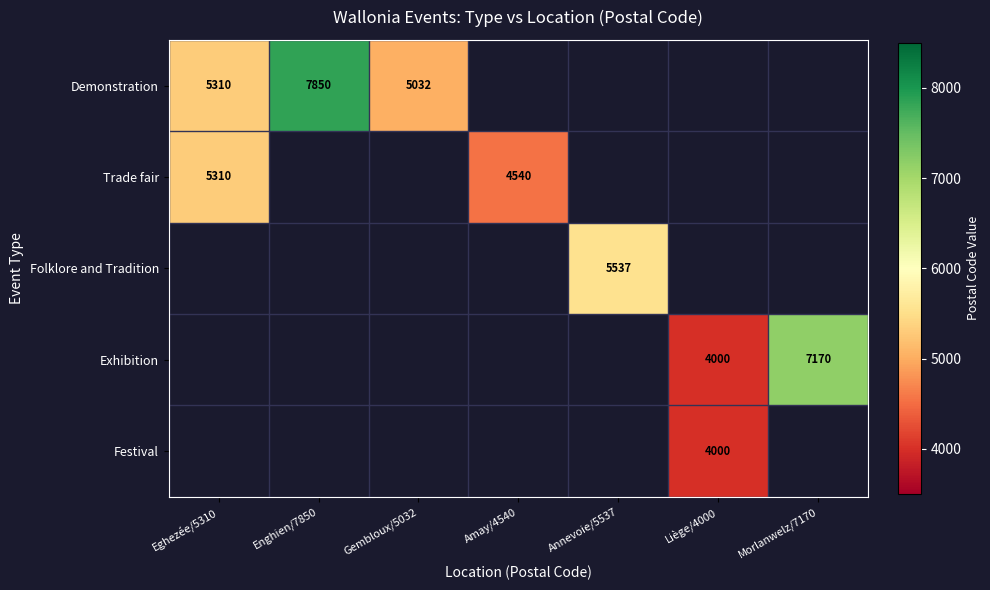

True or false: Exhibition has a value of 7170 at Morlanwelz/7170.

True